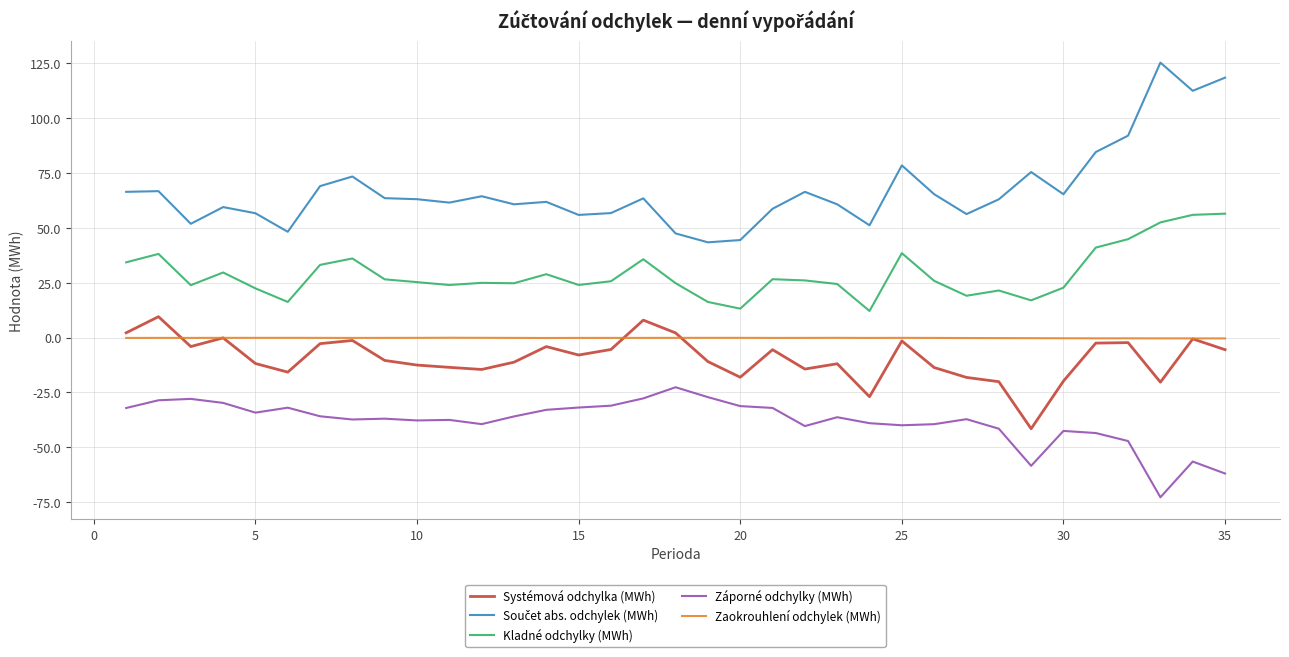

What is the greatest value displayed?

125.1